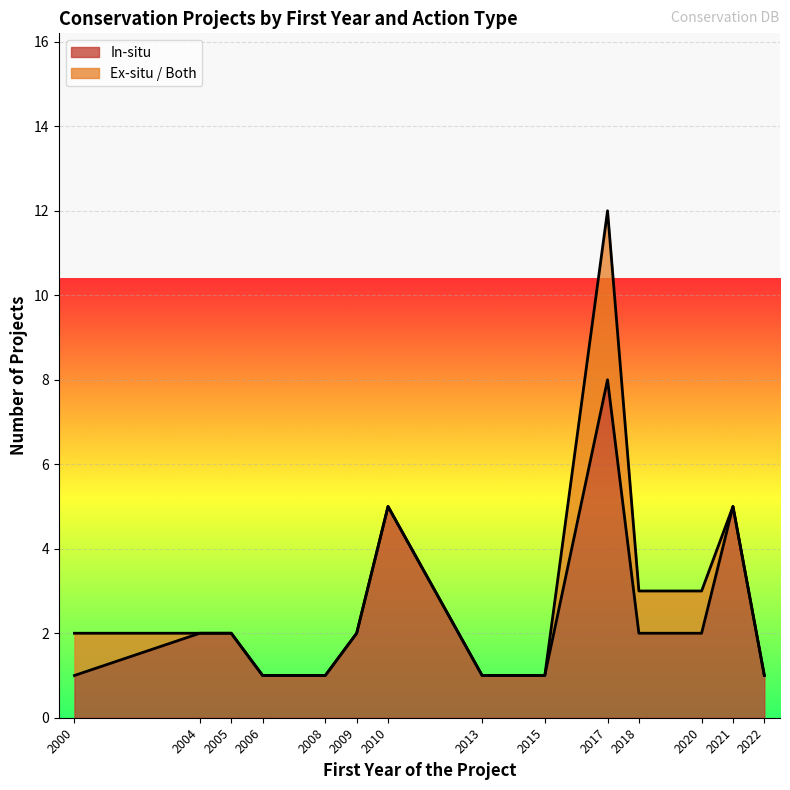

At which category is the sum across all series the highest?

2017